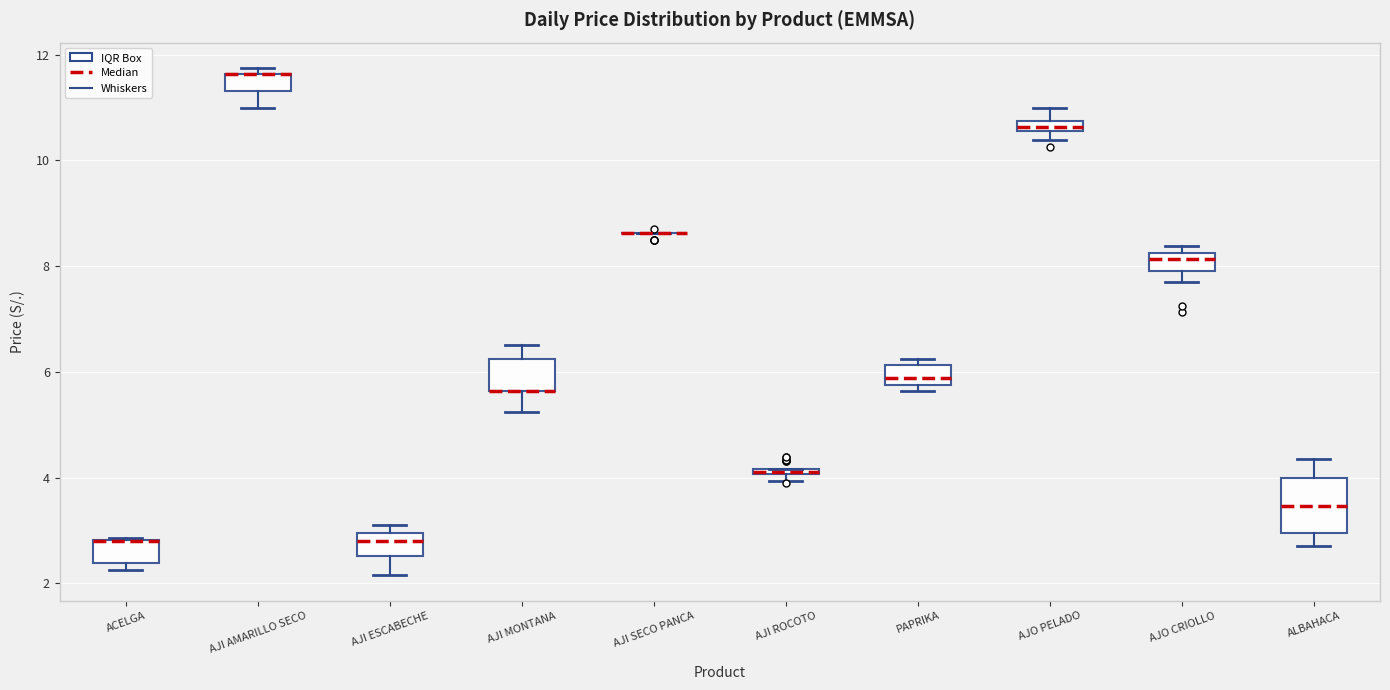

Comparing the boxes themselves (not the whiskers), which one is the tallest?

ALBAHACA